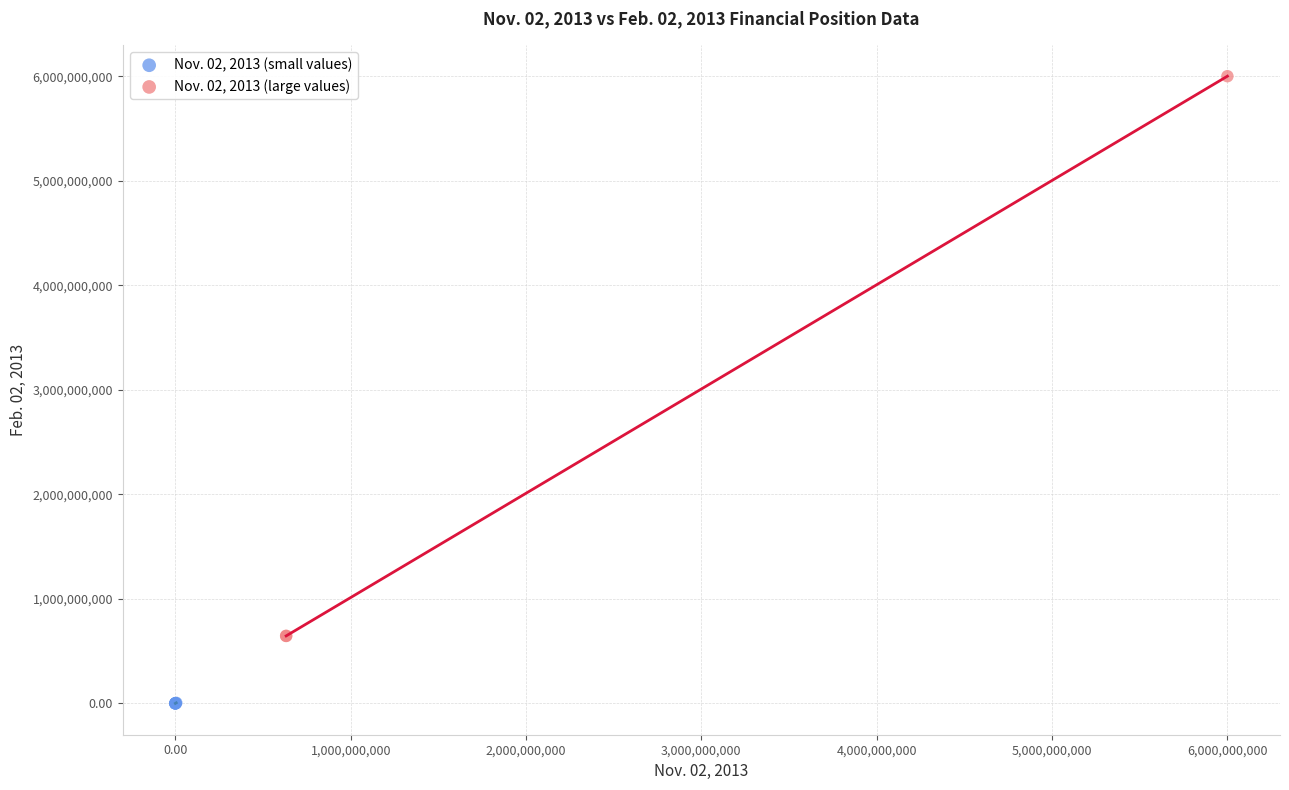

Which series contains the highest Y value?

Nov. 02, 2013 (large values)